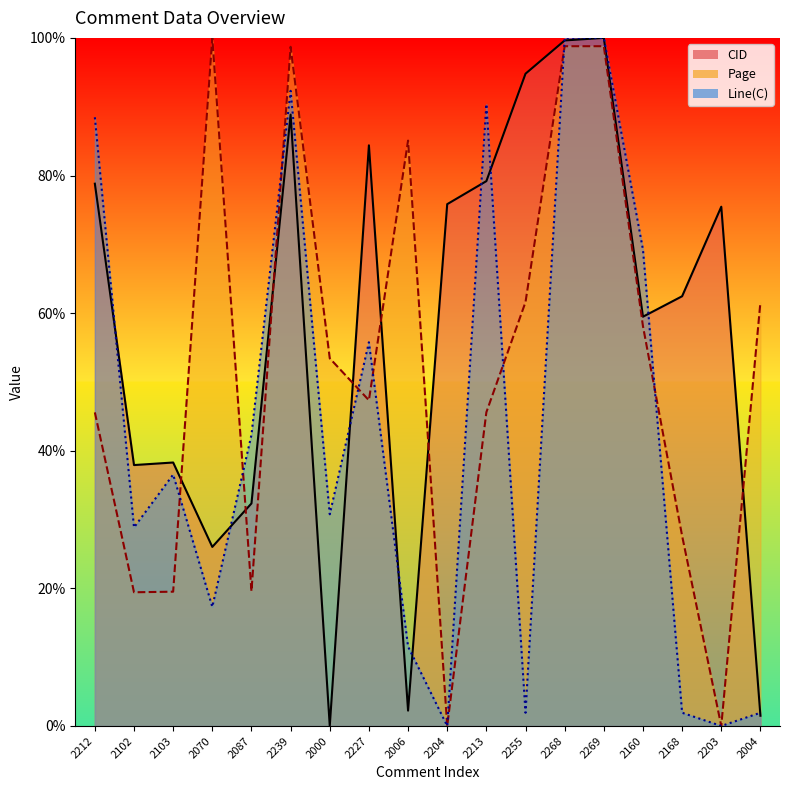

Reading left to right, what are all the values shown in this chart?

CID: 2212=78.8	2102=37.9	2103=38.3	2070=26.0	2087=32.3	2239=88.8	2000=0.0	2227=84.4	2006=2.2	2204=75.8	2213=79.2	2255=94.8	2268=99.6	2269=100.0	2160=59.5	2168=62.5	2203=75.5	2004=1.5
Page: 2212=45.6	2102=19.4	2103=19.5	2070=100.0	2087=19.6	2239=98.7	2000=53.4	2227=47.3	2006=85.1	2204=0.0	2213=45.6	2255=61.6	2268=98.8	2269=98.8	2160=58.1	2168=27.6	2203=0.0	2004=61.6
Line(C): 2212=88.5	2102=28.8	2103=36.5	2070=17.3	2087=42.3	2239=92.3	2000=30.8	2227=55.8	2006=11.5	2204=0.0	2213=90.4	2255=1.9	2268=100.0	2269=100.0	2160=69.2	2168=1.9	2203=0.0	2004=1.9